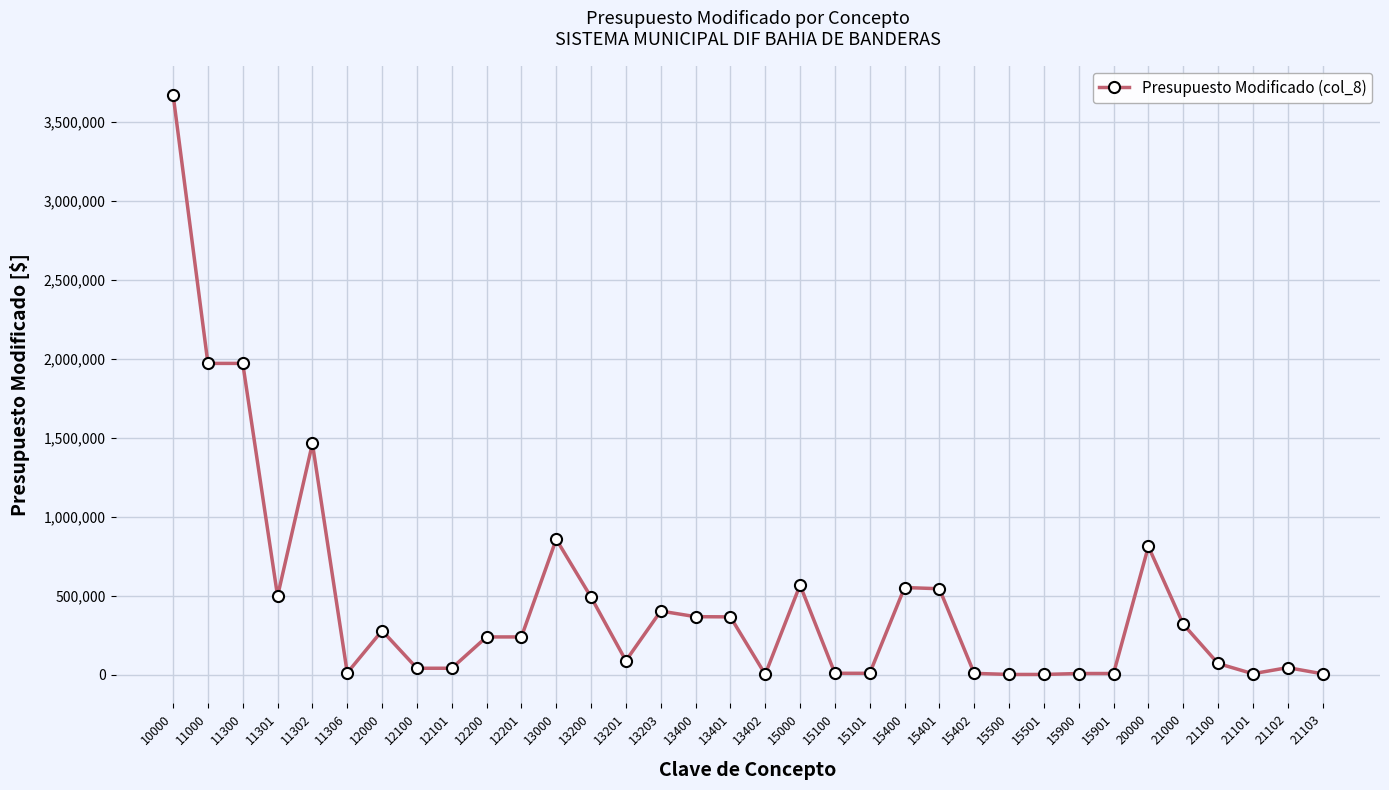

How many values exceed 238249?

18